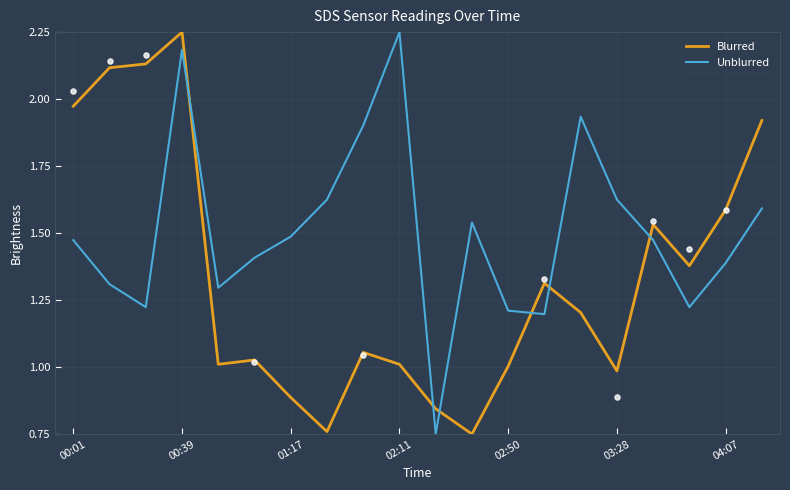

Which series has the largest Y range (max minus min)?

Blurred